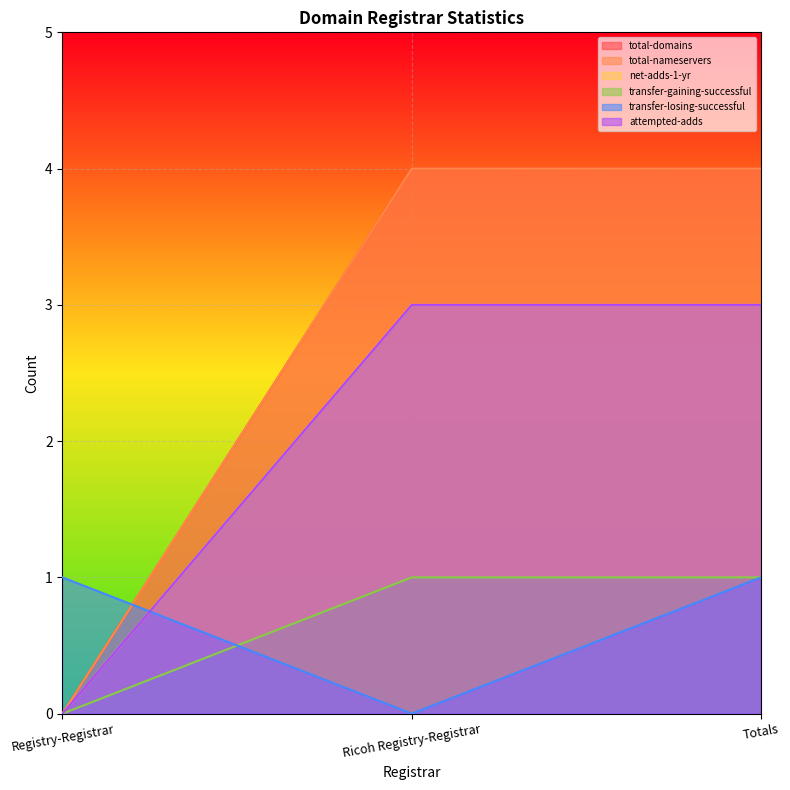

What is the label of the 3rd point from the right?

Registry-Registrar